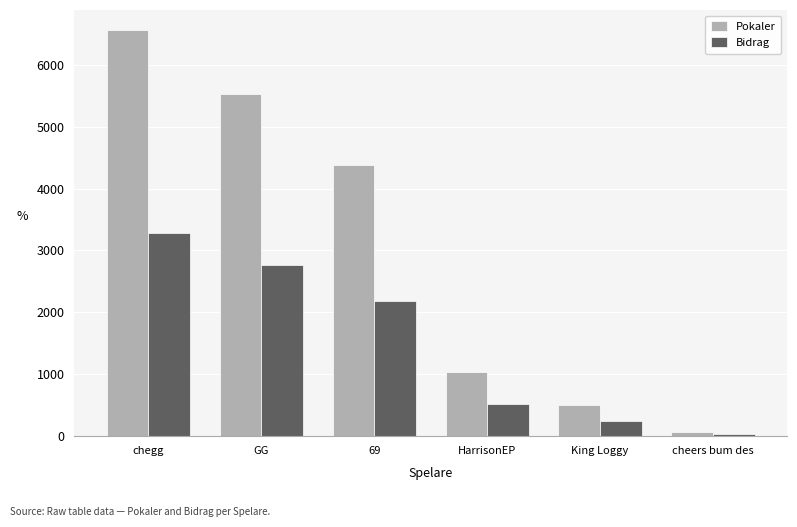

At how many categories does at least one series exceed 1394?

3